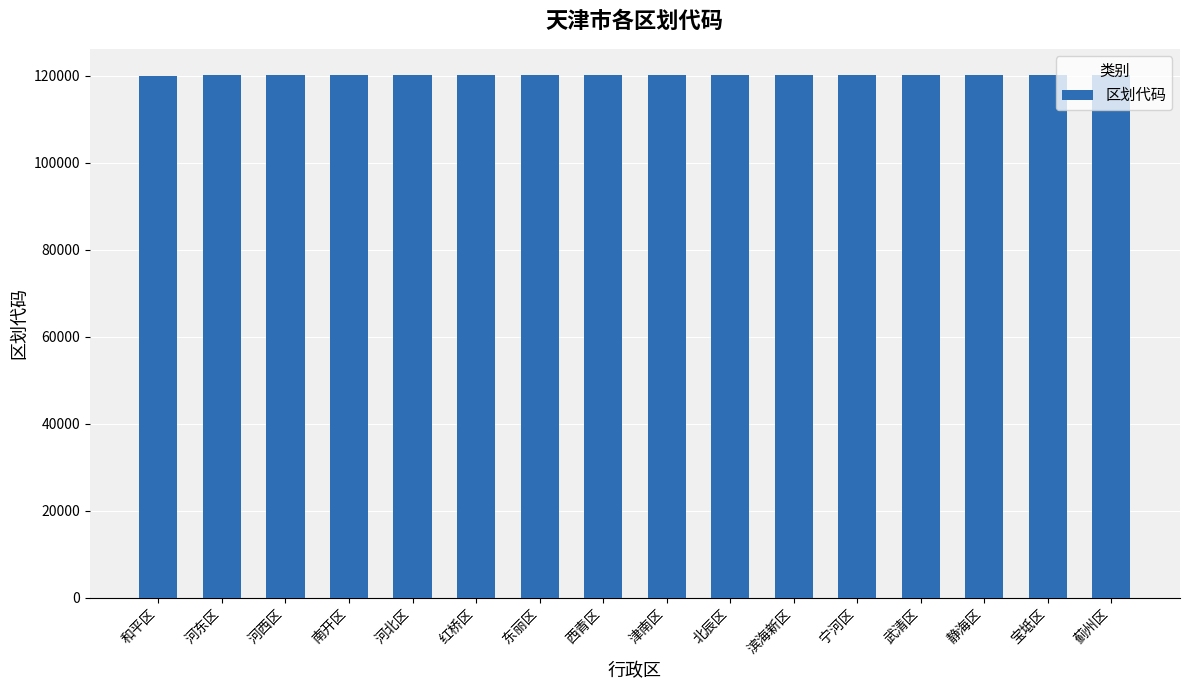

What is the sum of all values?

1922298